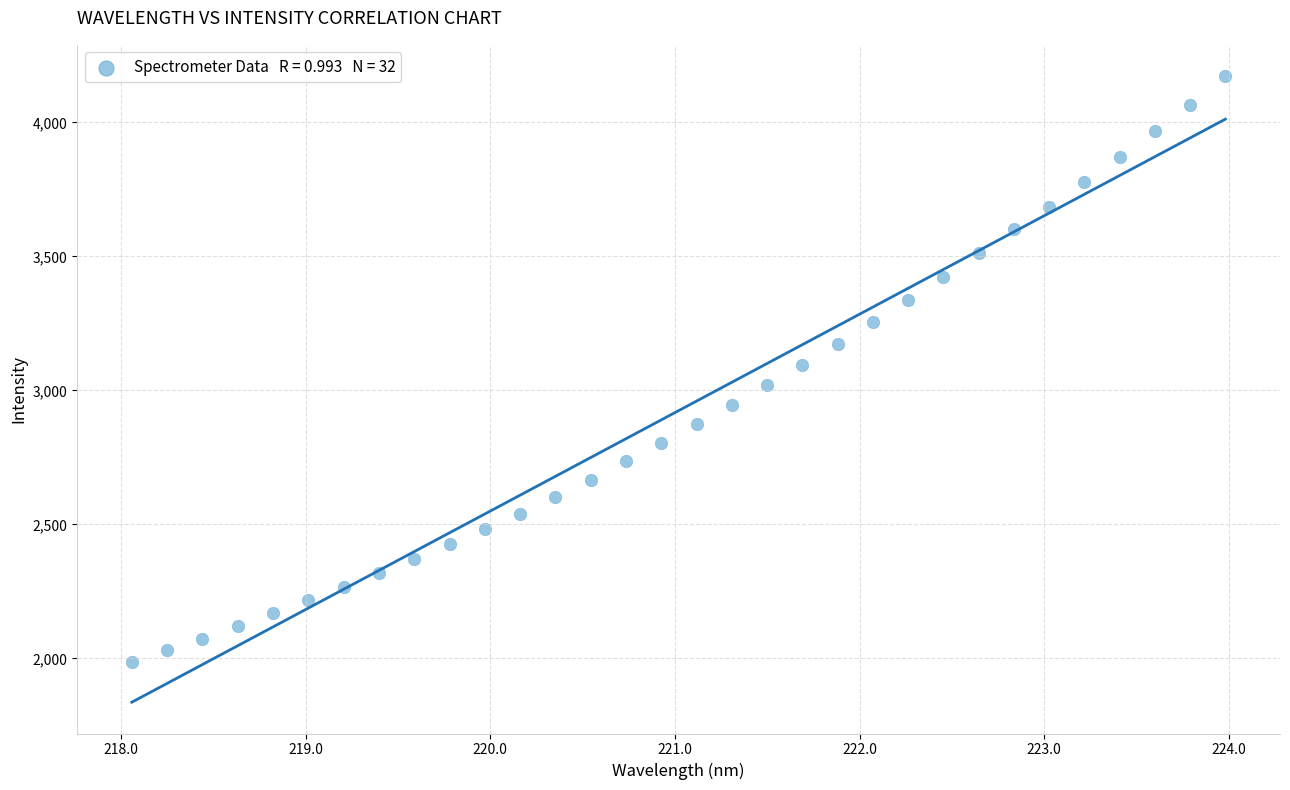

What is the range of X values (max minus min)?

5.9